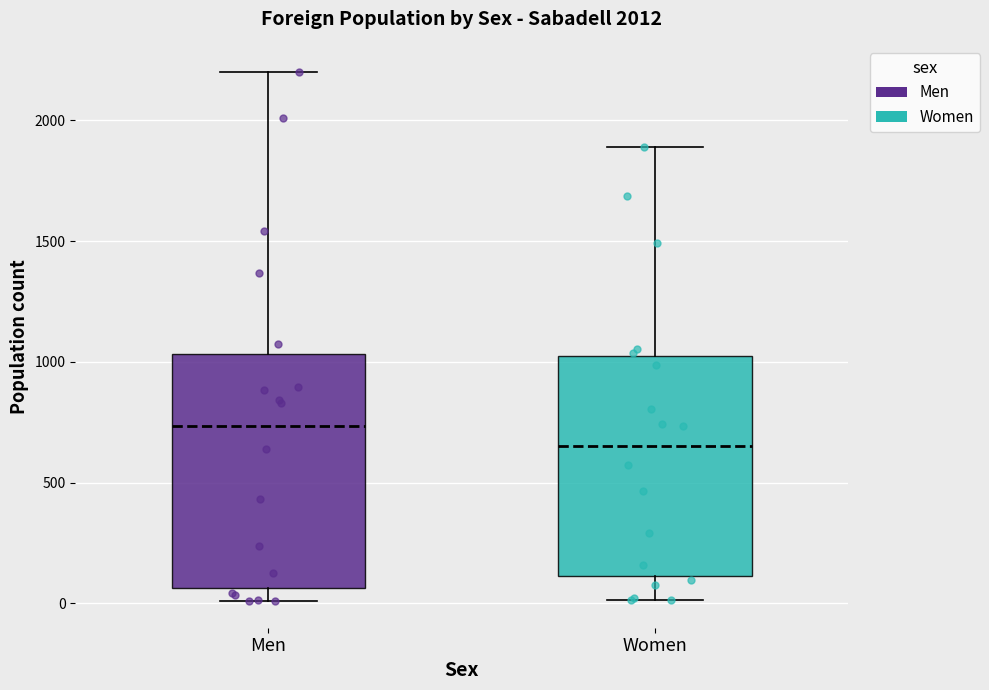

Which box's median line is the lowest?

Women